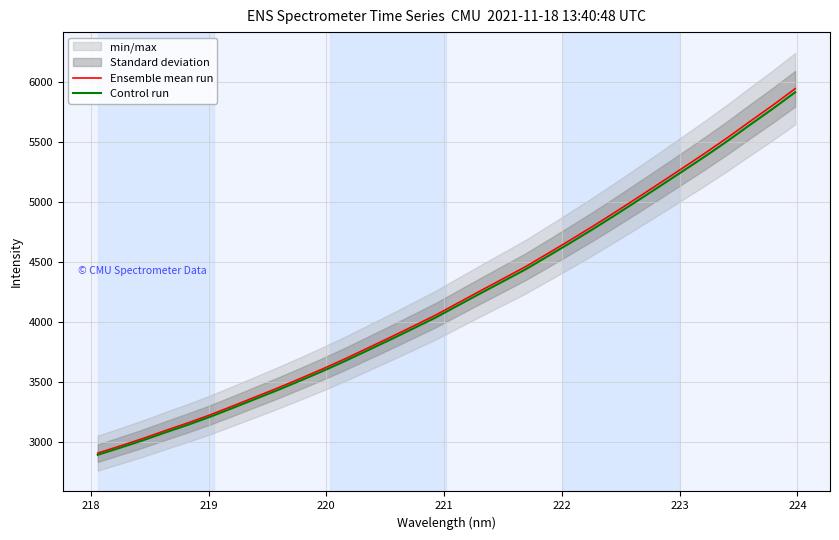

What is the value of the Ensemble mean run point at the 31st from the left?

5805.6